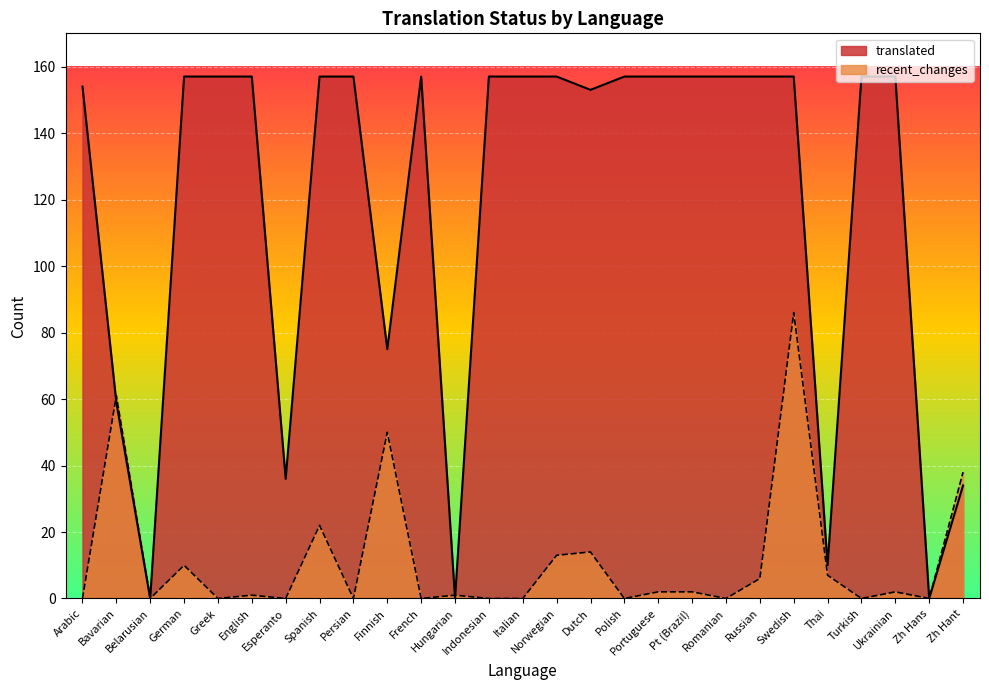

Reading left to right, extract all data points from this chart.

translated: 154	59	0	157	157	157	36	157	157	75	157	0	157	157	157	153	157	157	157	157	157	157	10	157	157	0	34
recent_changes: 0	61	0	10	0	1	0	22	0	50	0	1	0	0	13	14	0	2	2	0	6	86	7	0	2	0	38